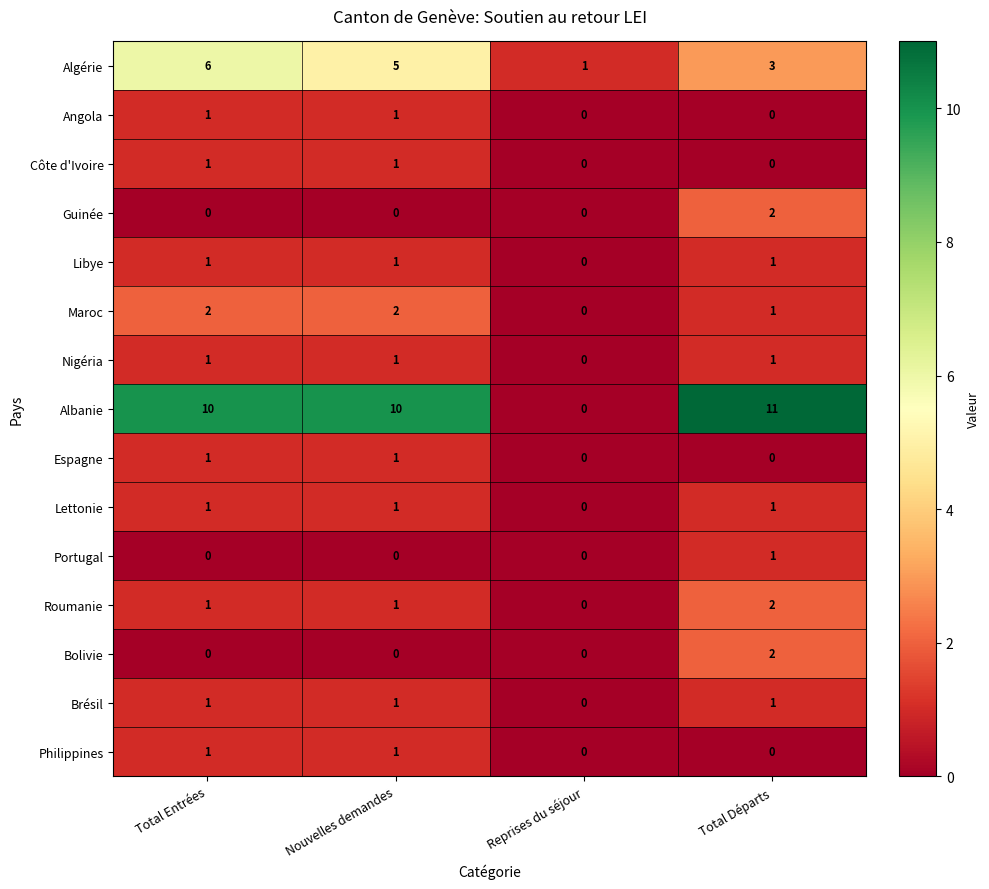

The value of Nigéria at Total Entrées is 2. True or false?

False